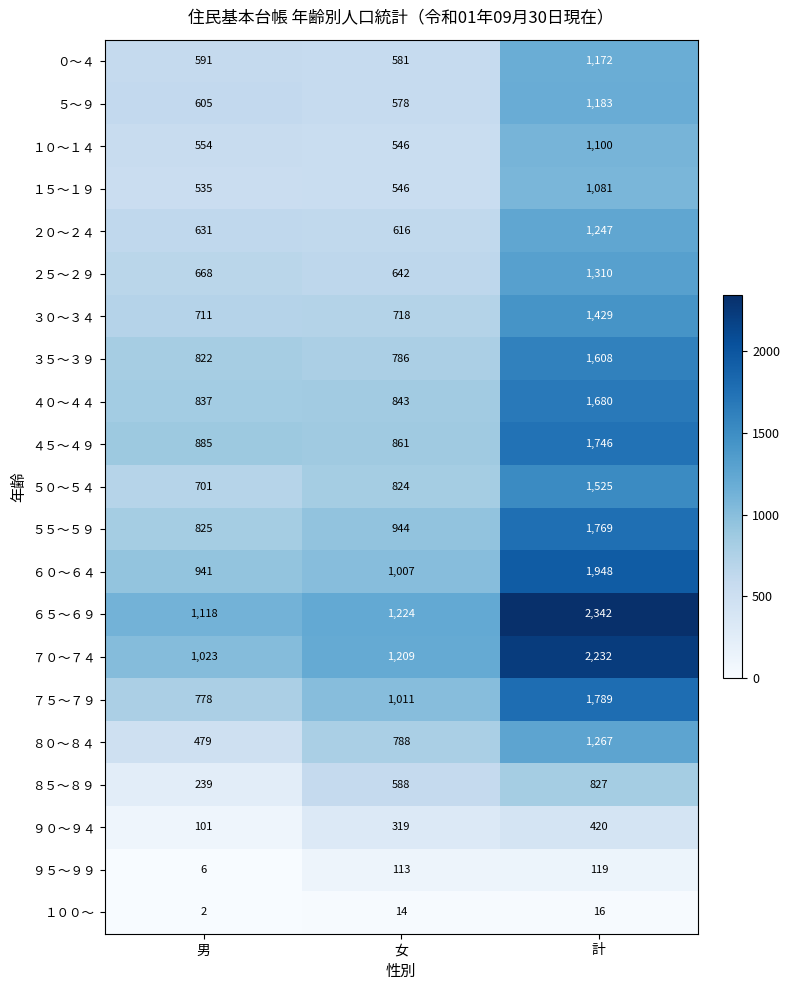

List the series in order of their peak value, lowest first.

１００～, ９５～９９, ９０～９４, ８５～８９, １５～１９, １０～１４, ０～４, ５～９, ２０～２４, ８０～８４, ２５～２９, ３０～３４, ５０～５４, ３５～３９, ４０～４４, ４５～４９, ５５～５９, ７５～７９, ６０～６４, ７０～７４, ６５～６９